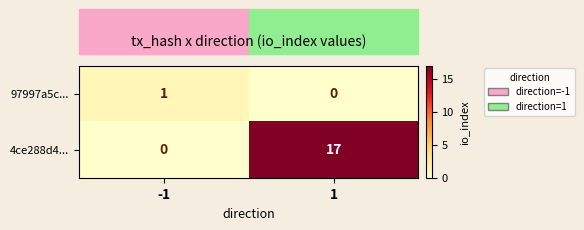

How many distinct data groups are displayed?

2